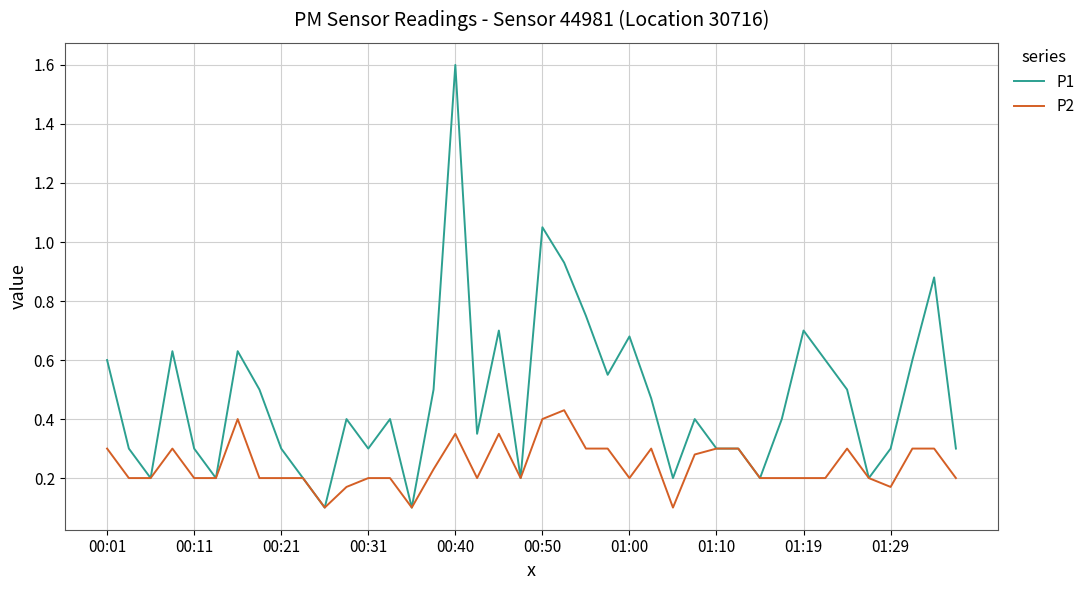

What is the difference between the maximum and minimum values in the P1 series?

1.5